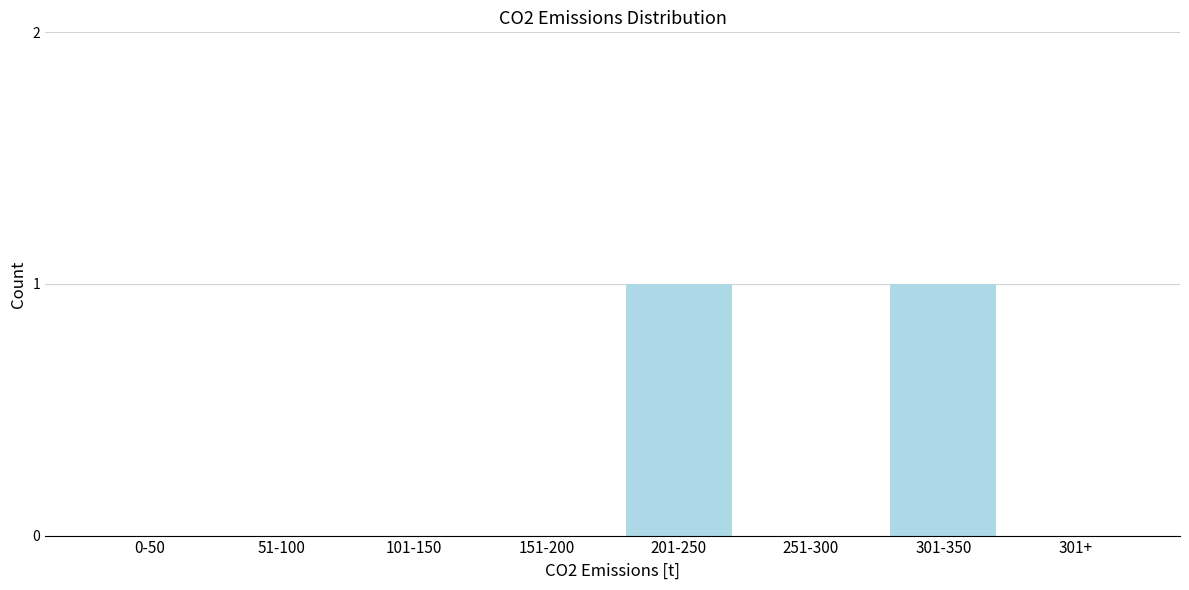

Reading left to right, list all the values displayed in this chart.

0-50=0	51-100=0	101-150=0	151-200=0	201-250=1	251-300=0	301-350=1	301+=0